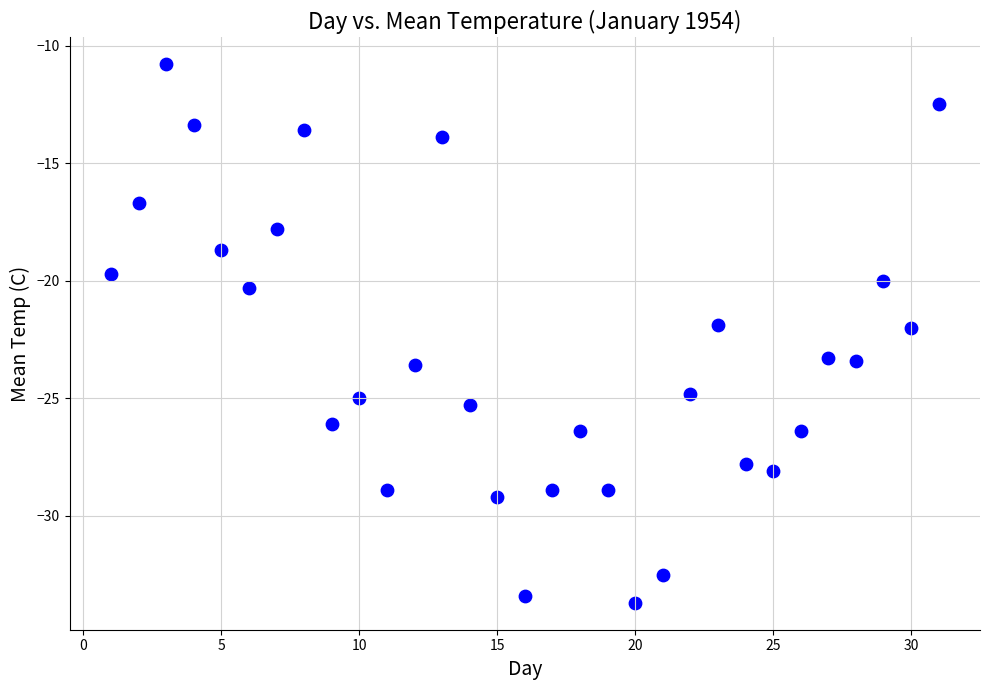

What is the range of X values (max minus min)?

30.0